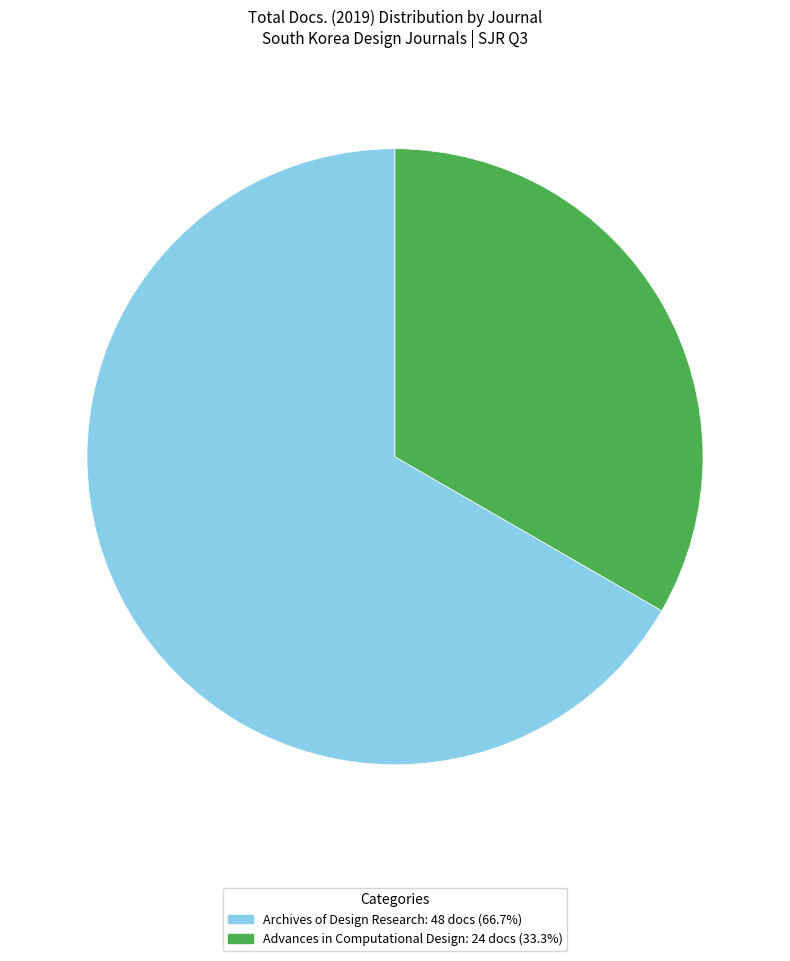

Which slice is the largest?

Archives of Design Research